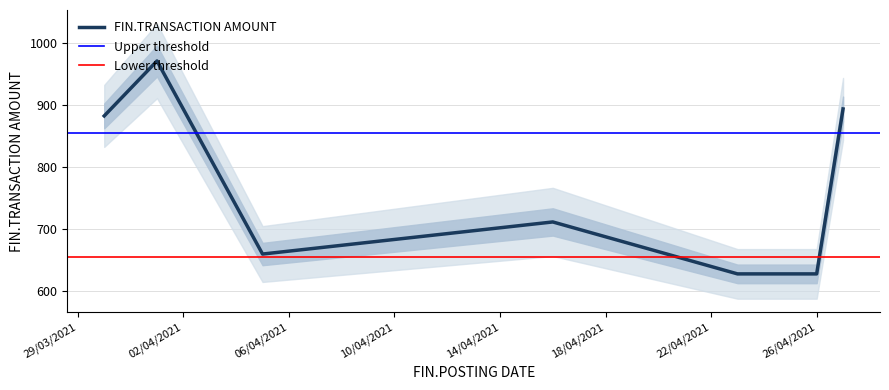

How many lines are shown in the chart?

1